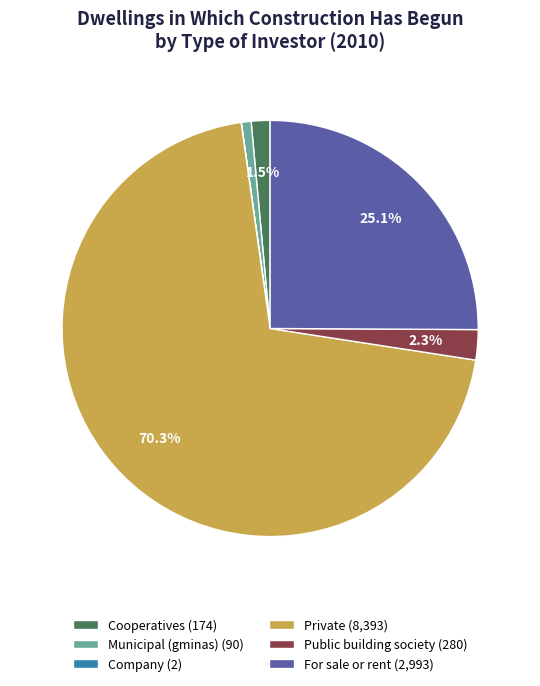

Is it true that For sale or rent is 25% of the pie?

True